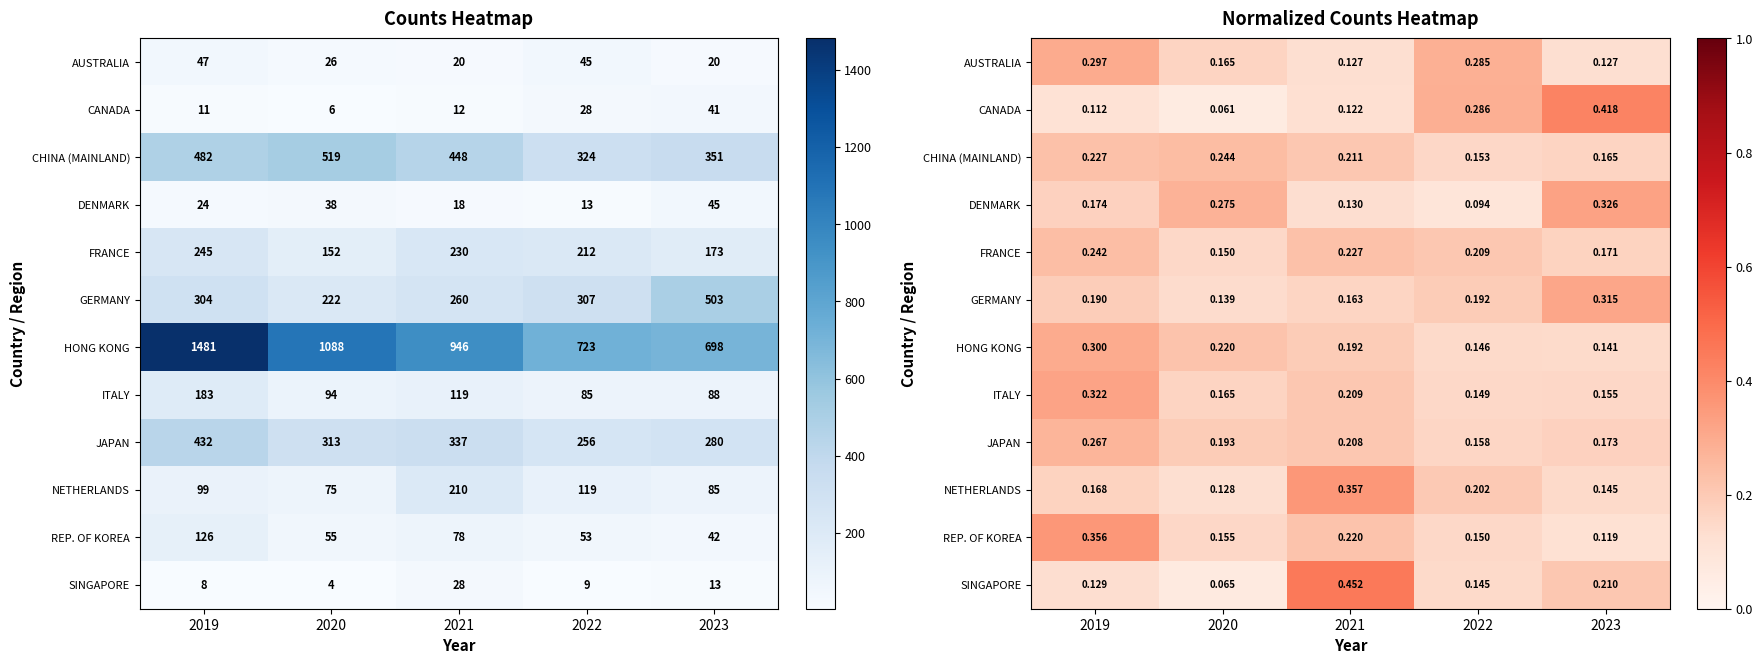

Between 2019 and 2020, which is larger?

2019